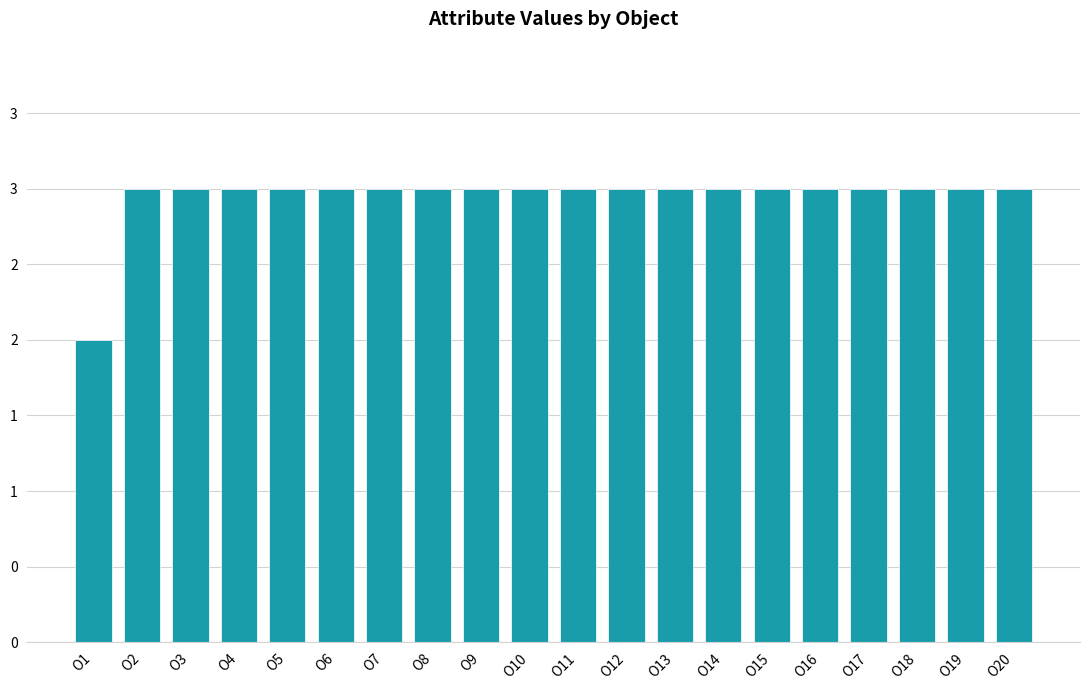

Rank the categories by value from lowest to highest.

O1, O2, O3, O4, O5, O6, O7, O8, O9, O10, O11, O12, O13, O14, O15, O16, O17, O18, O19, O20